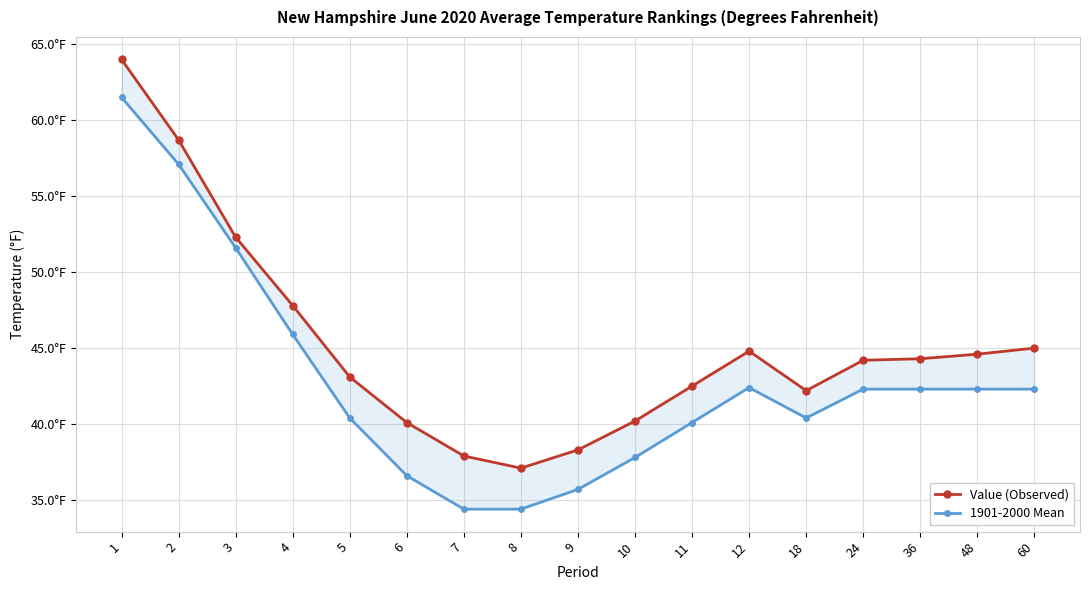

Which series changed the most between 1 and 5?

1901-2000 Mean